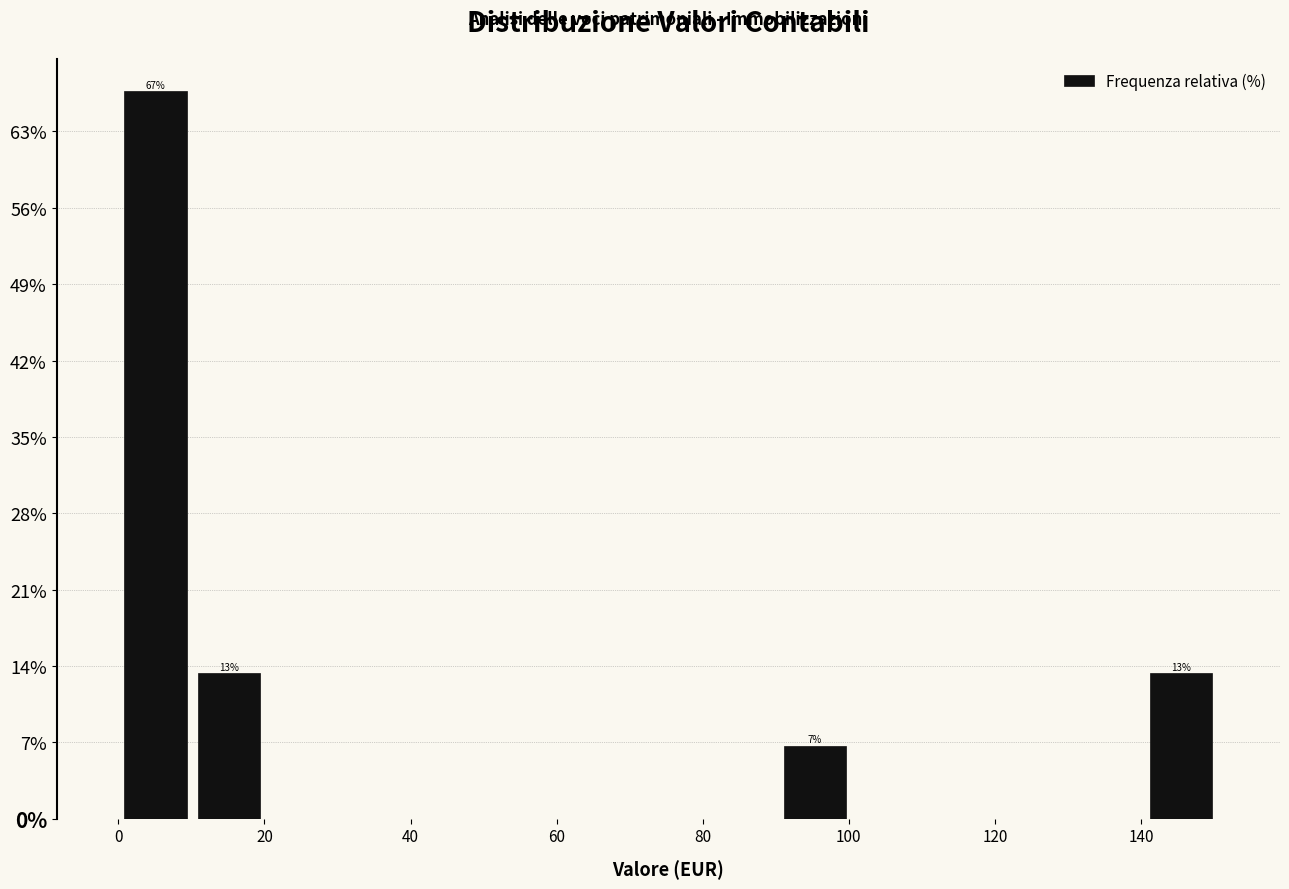

Which range on the x-axis has the tallest bar?

0 to 10